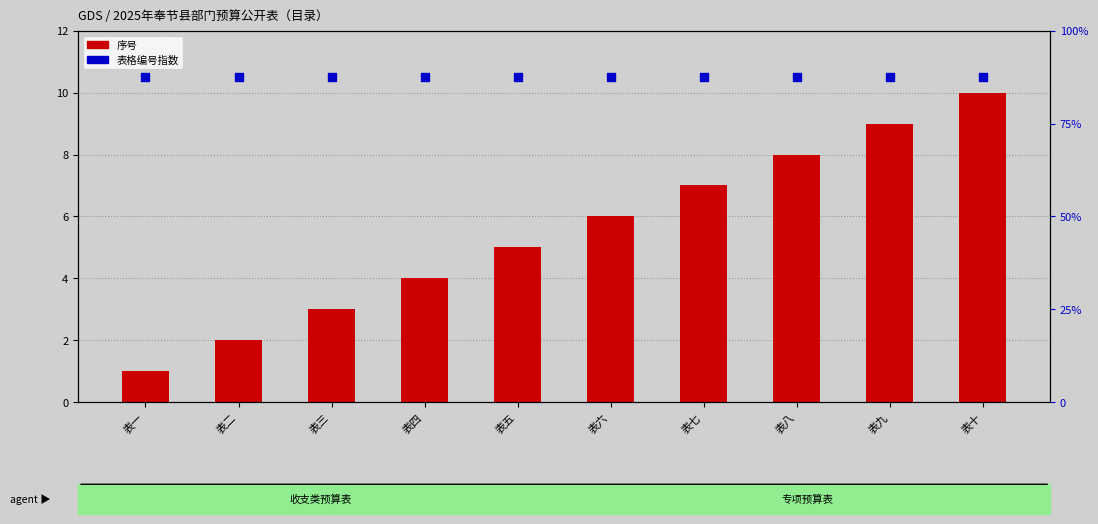

Which series reaches the minimum Y coordinate?

序号